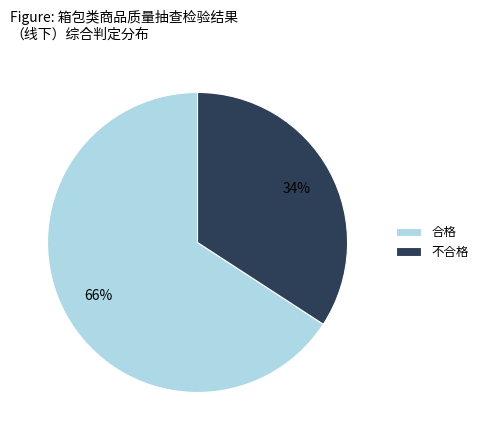

To the nearest percent, what is the average slice percentage?

50%